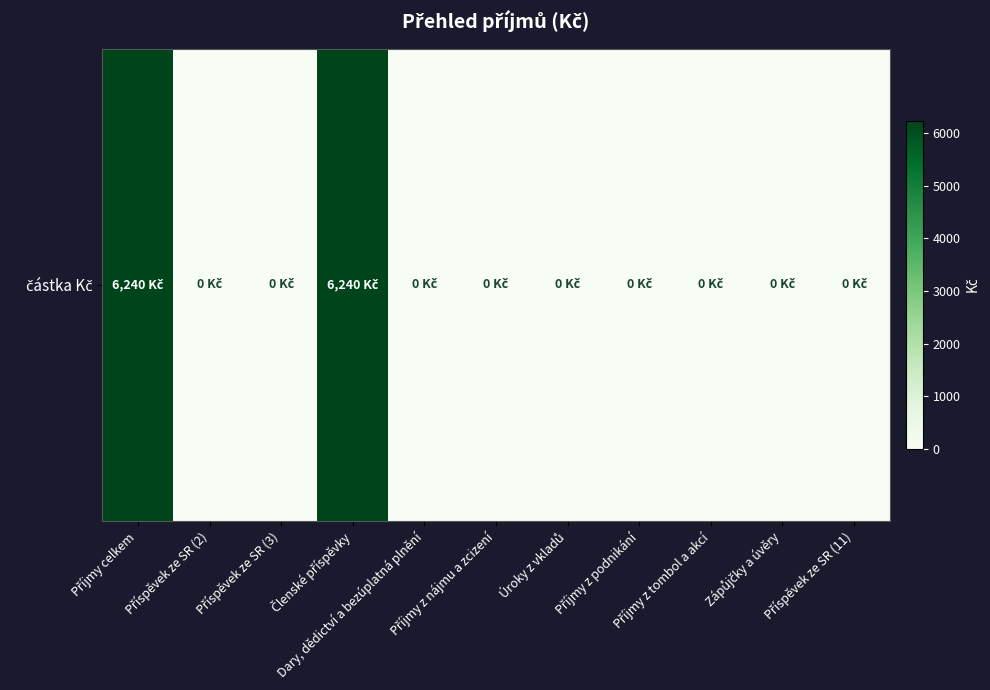

Where is the data nearest to the value 3120?

Příjmy celkem